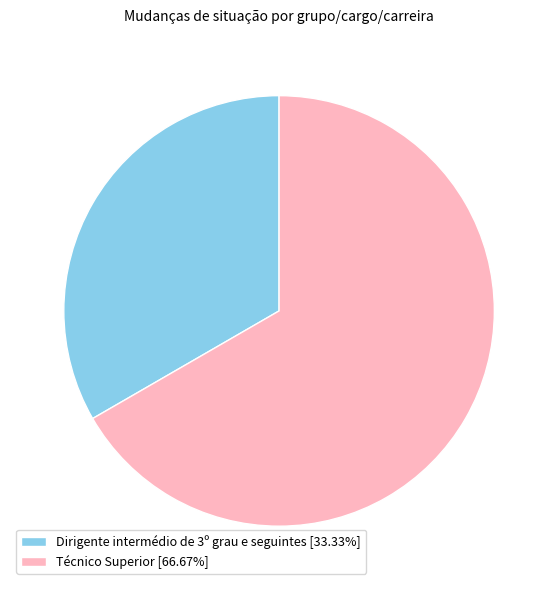

Combined, do Dirigente intermédio de 3º grau e seguintes [33.33%] and Técnico Superior [66.67%] account for over 50%?

Yes